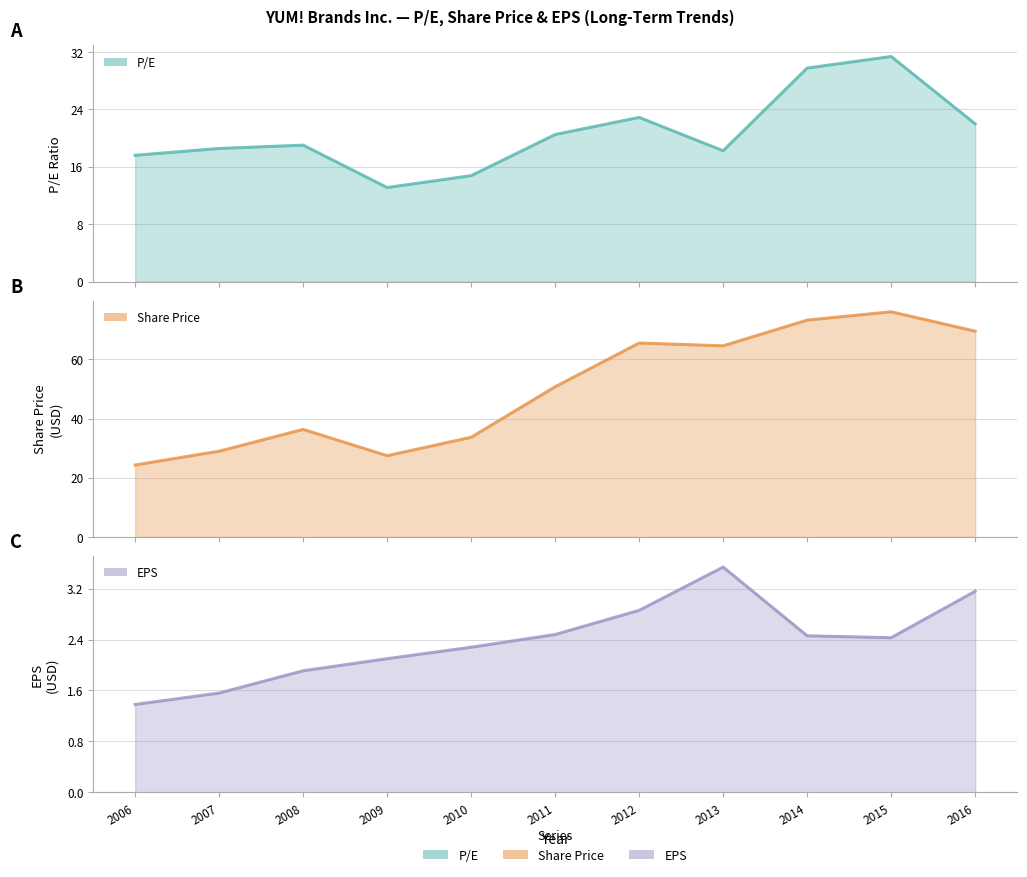

What is the total value across all series at 2007?

49.1